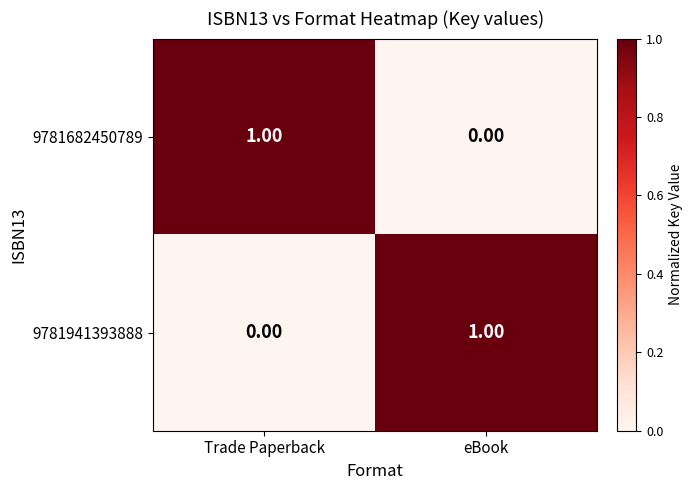

How many series are shown in this chart?

2